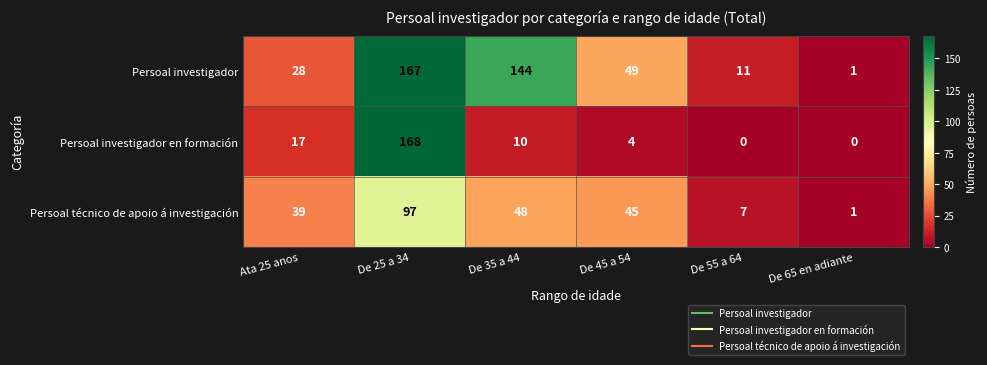

Reading left to right, transcribe all the data shown in this chart.

Persoal investigador: Ata 25 anos=28	De 25 a 34=167	De 35 a 44=144	De 45 a 54=49	De 55 a 64=11	De 65 en adiante=1
Persoal investigador en formación: Ata 25 anos=17	De 25 a 34=168	De 35 a 44=10	De 45 a 54=4	De 55 a 64=0	De 65 en adiante=0
Persoal técnico de apoio á investigación: Ata 25 anos=39	De 25 a 34=97	De 35 a 44=48	De 45 a 54=45	De 55 a 64=7	De 65 en adiante=1